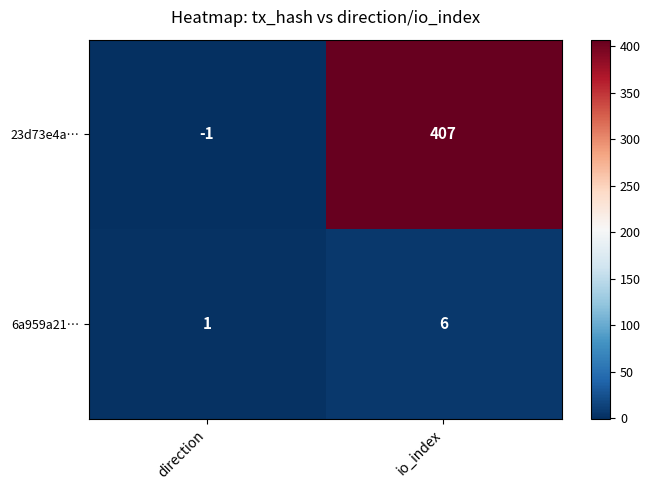

What is the sum of the 23d73e4a… values at io_index and direction?

406